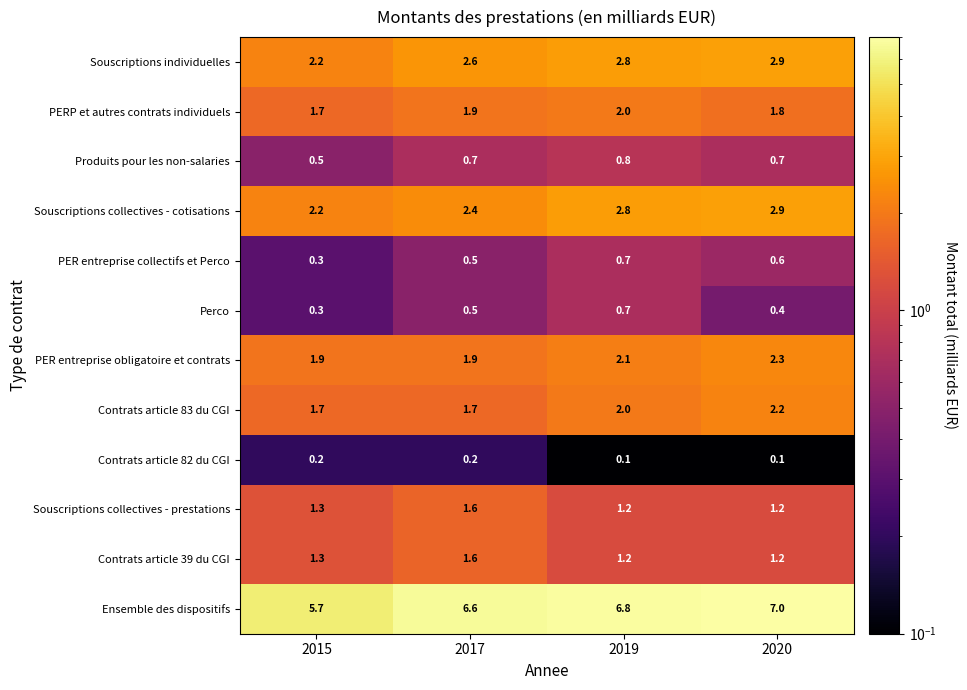

Rank the categories by Perco value from lowest to highest.

2015, 2020, 2017, 2019